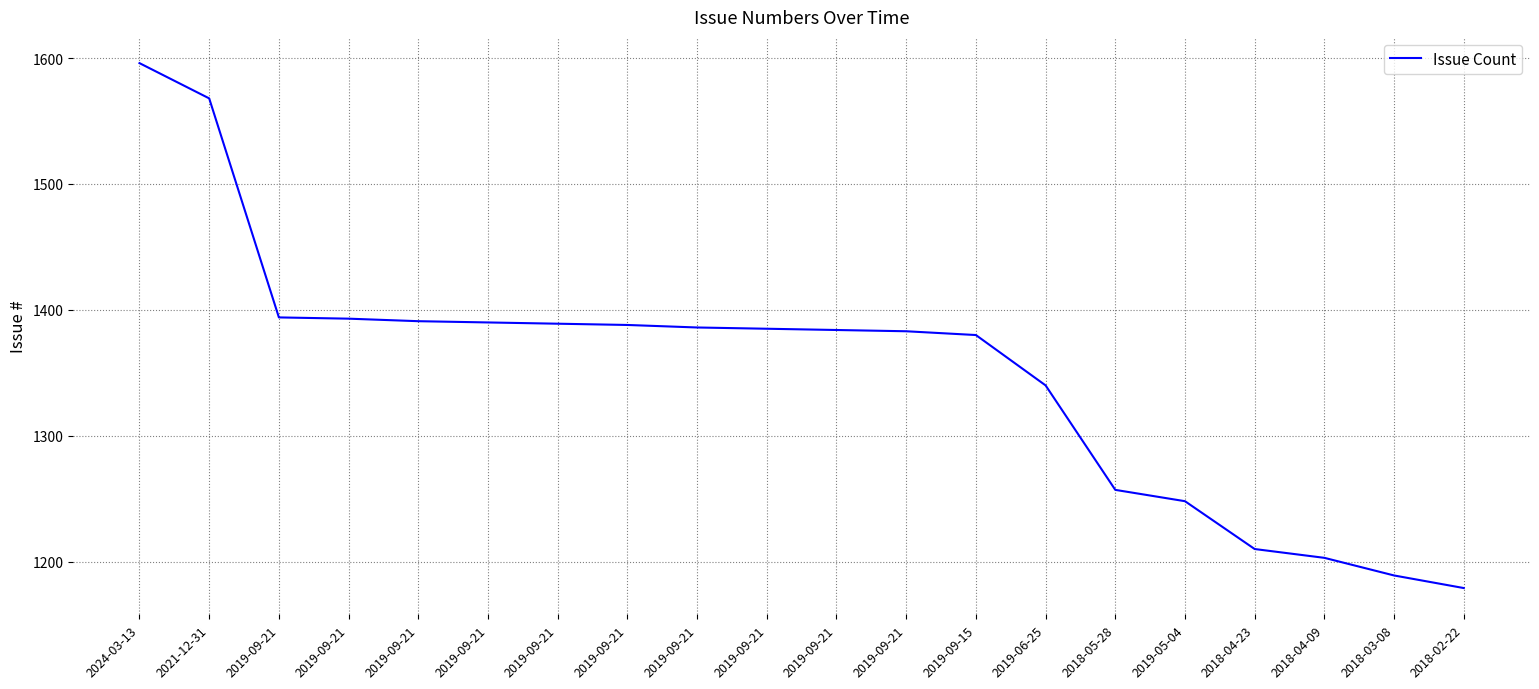

Approximately how many times larger is the value at 2019-09-21 compared to 2019-09-15?

1.0